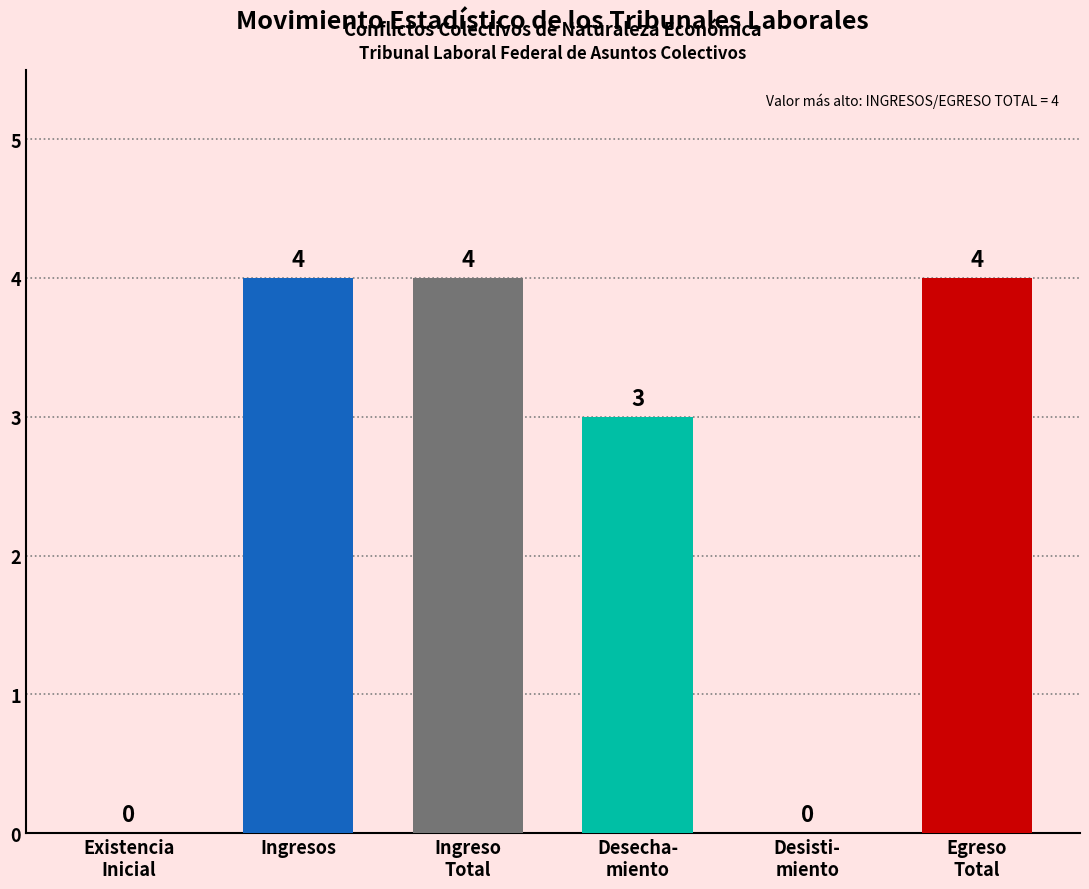

Does the chart contain stacked bars?

No